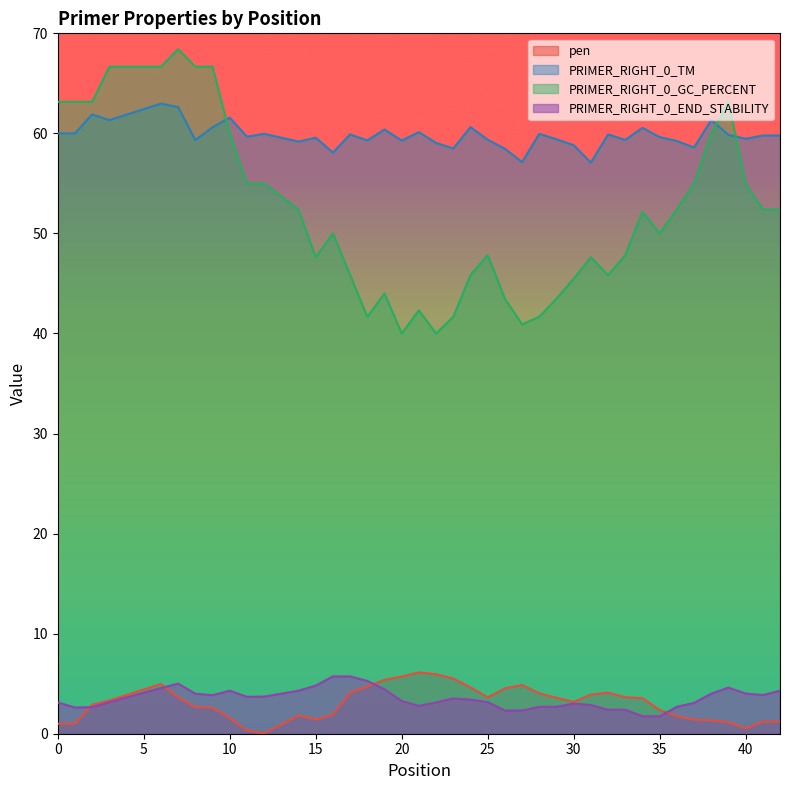

True or false: PRIMER_RIGHT_0_TM has a value of 100.3 at 28.

False